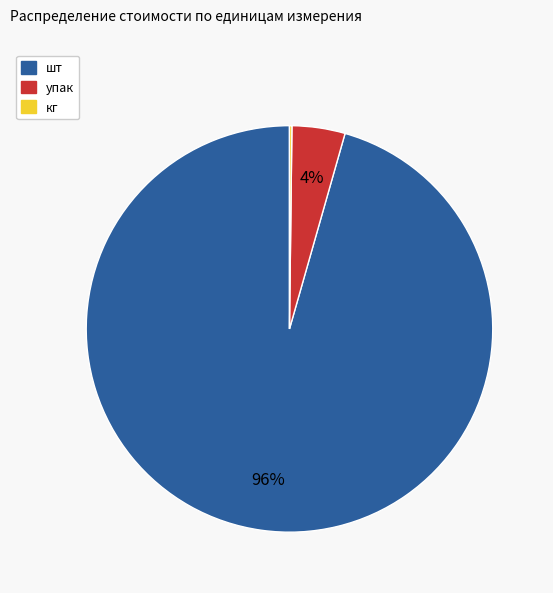

To the nearest percent, what is the average slice percentage?

33%